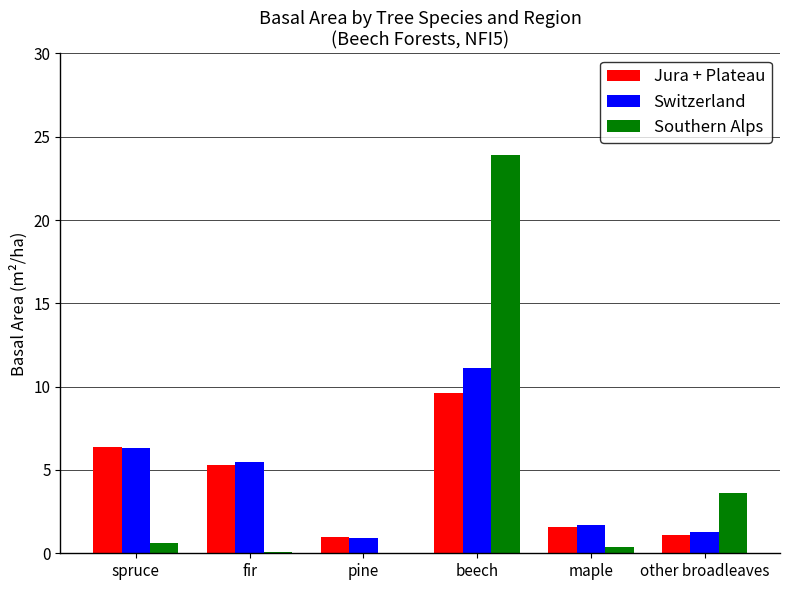

The value of Jura + Plateau at maple is 1.6. True or false?

True